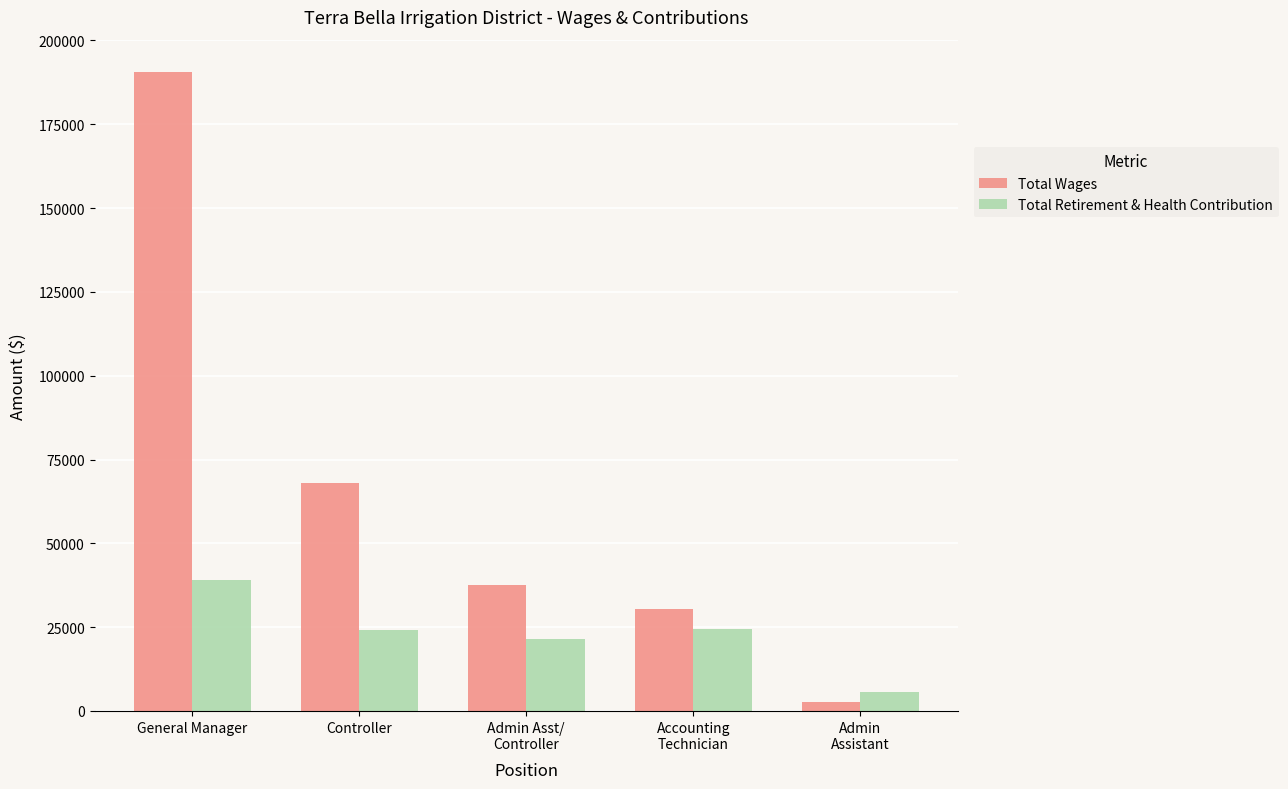

Where is Total Wages nearest to the value 96667?

Controller